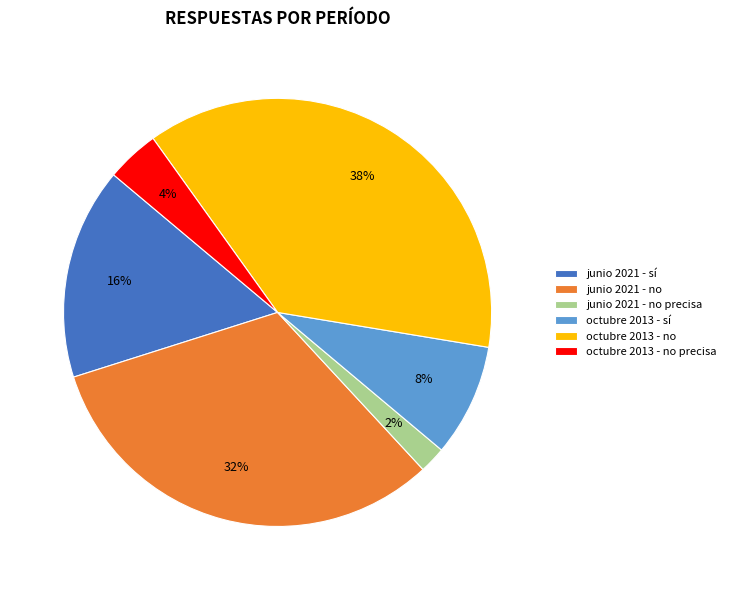

True or false: octubre 2013 - sí accounts for 1% of the total.

False